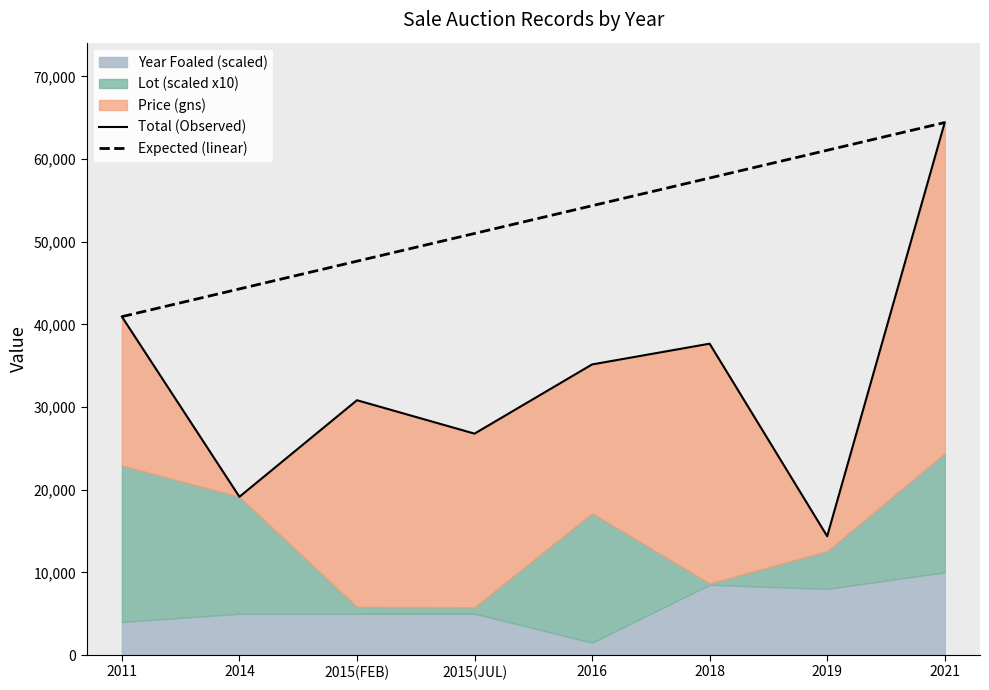

What is the sum of all Expected (linear) values?

421360.0